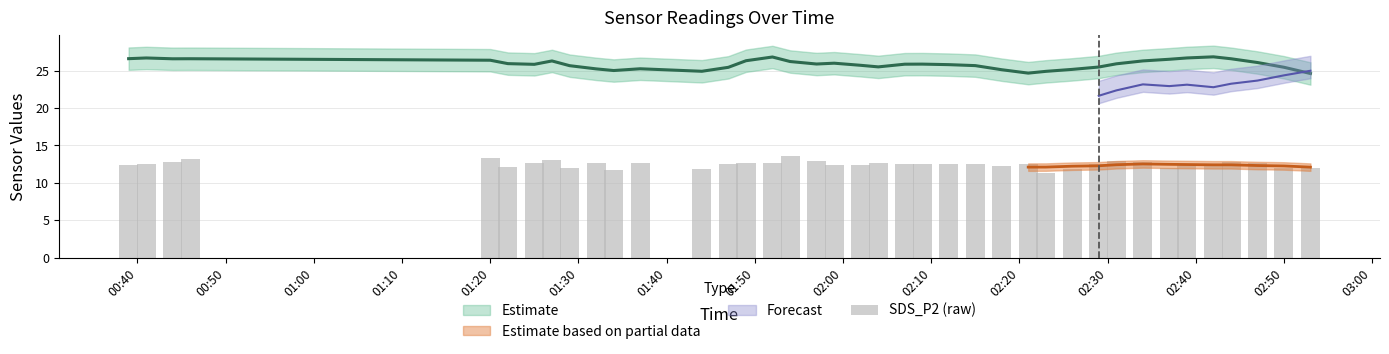

The value at 19 is 8.3. True or false?

False